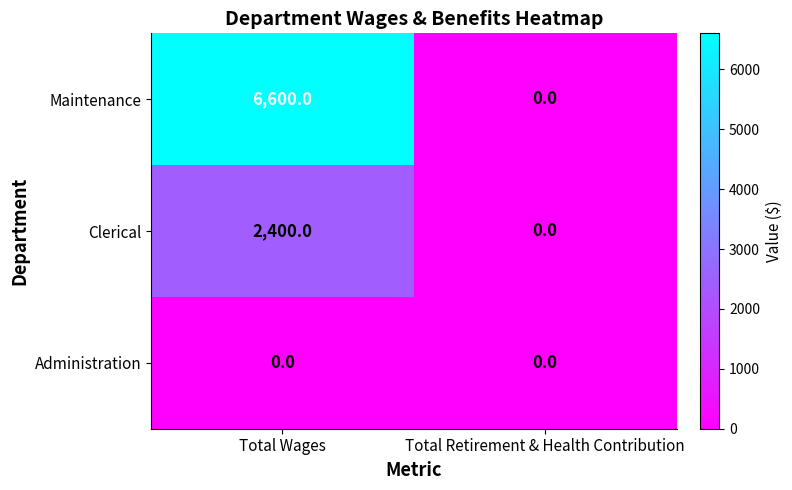

True or false: Clerical has a value of 0 at Total Retirement & Health Contribution.

True